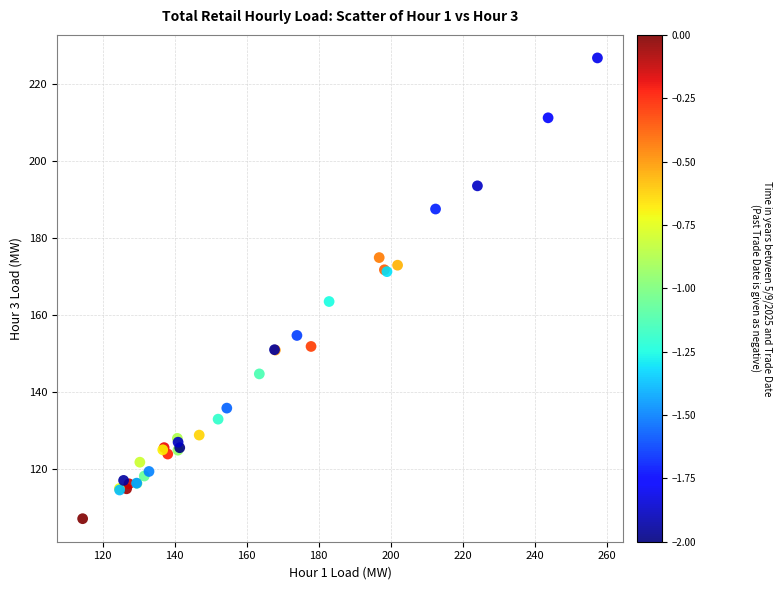

What Y value in the scatter plot is closest to 166?

163.5